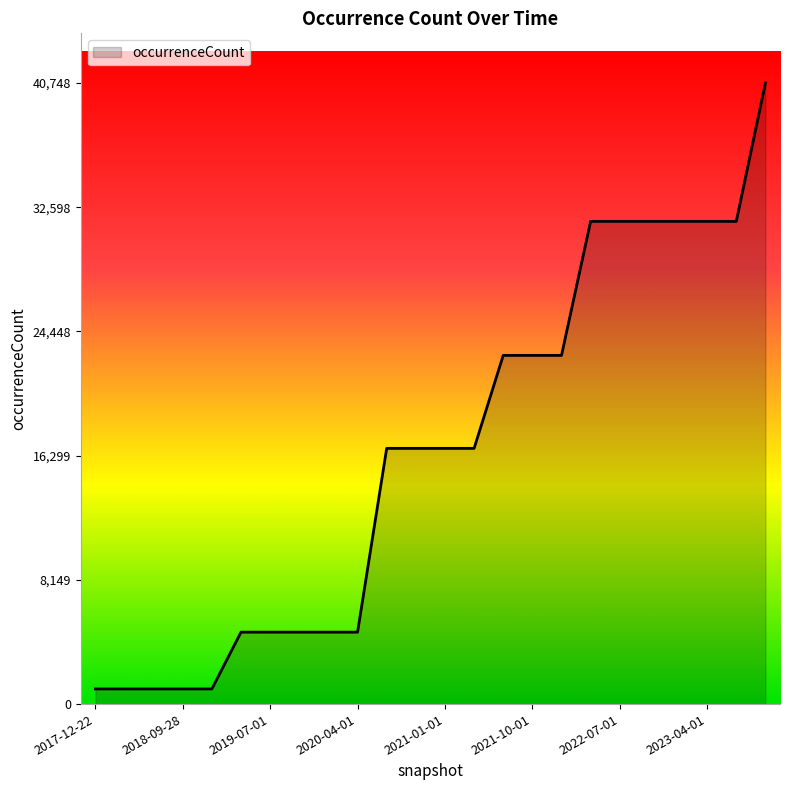

Does the chart display data point markers on the line(s)?

No